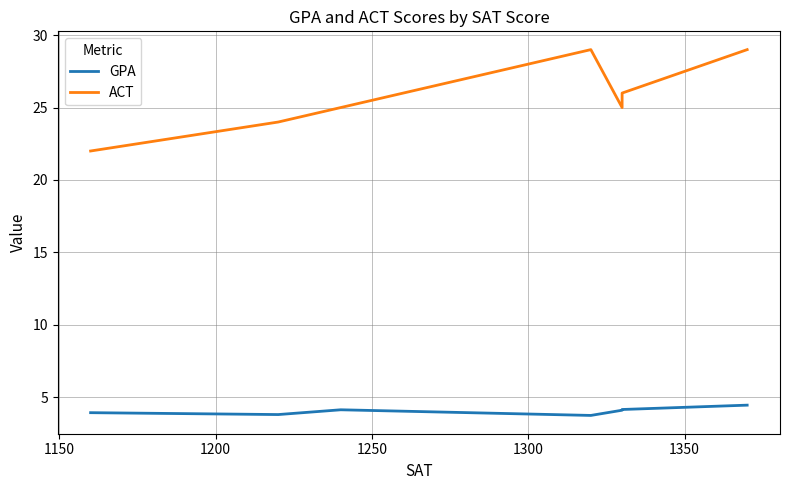

What is the minimum value for GPA?

3.7